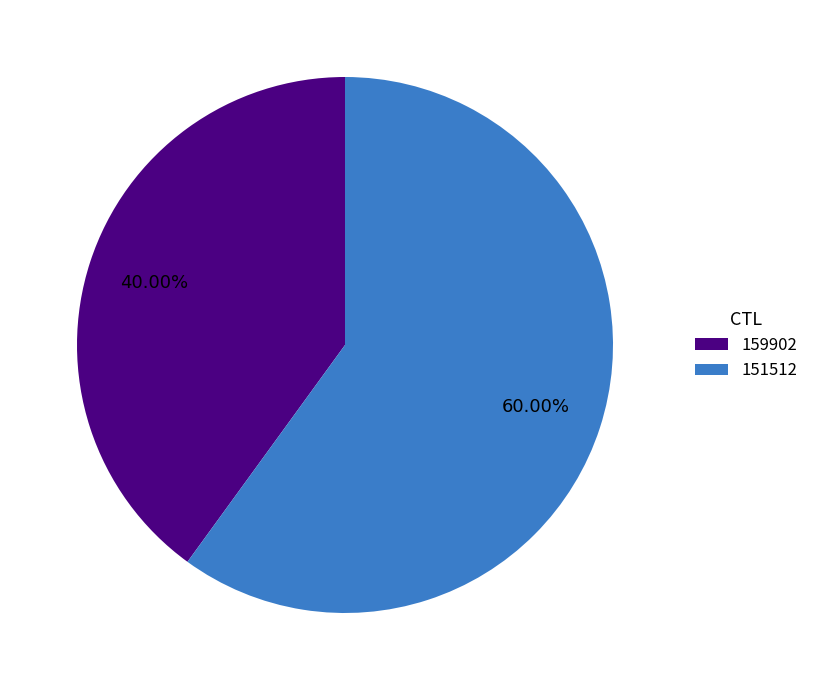

How many segments does this pie chart have?

2